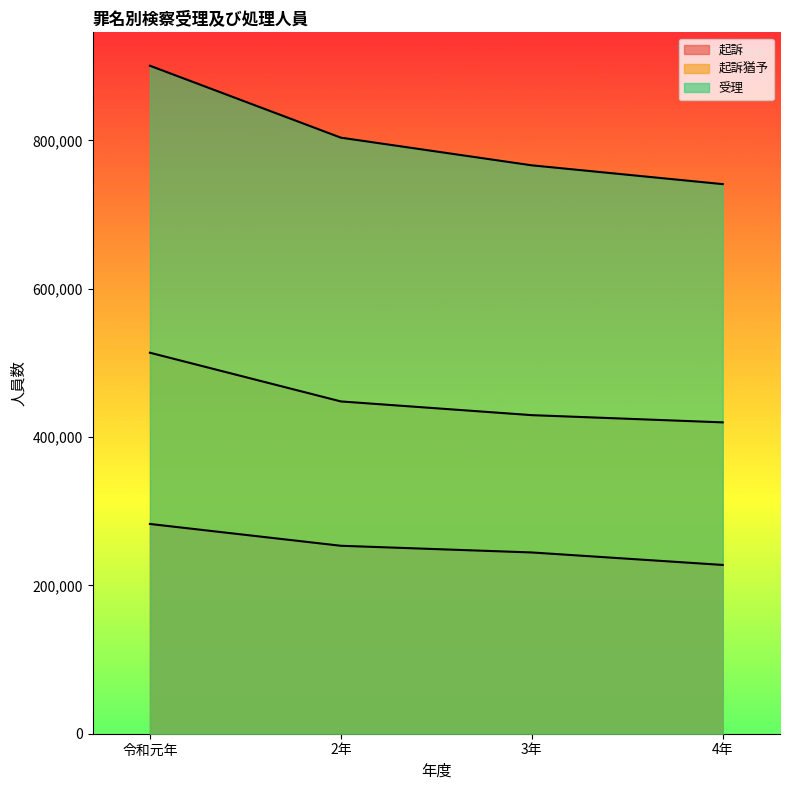

List the labels in order of 起訴猶予 value, smallest first.

4年, 3年, 2年, 令和元年